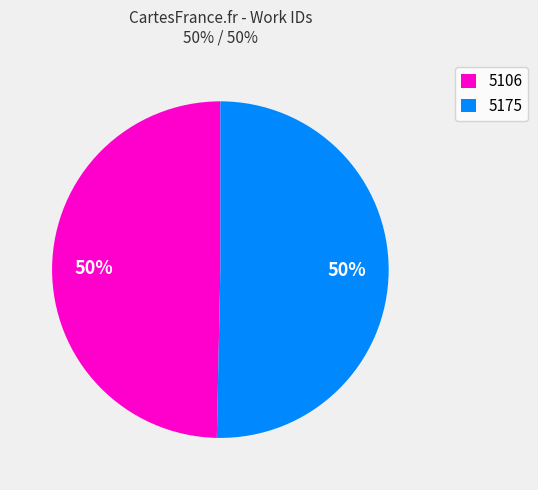

What is the ratio of the value at 5106 to the value at 5175?

1.0